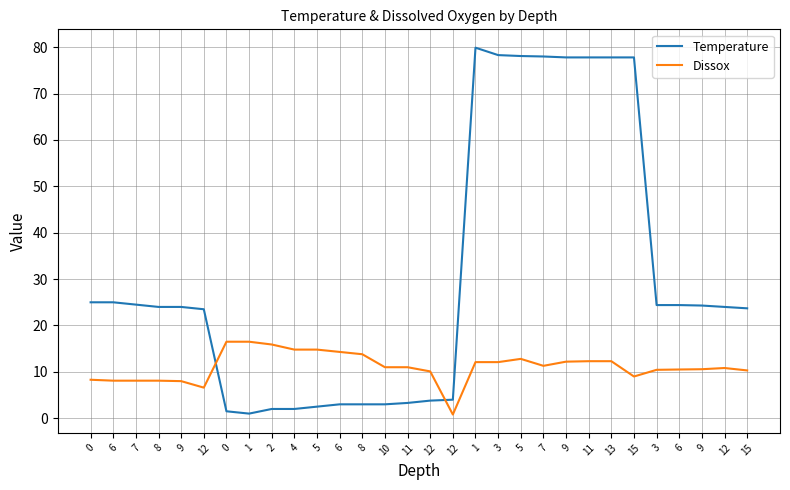

What is the label of the 18th point from the left?

1